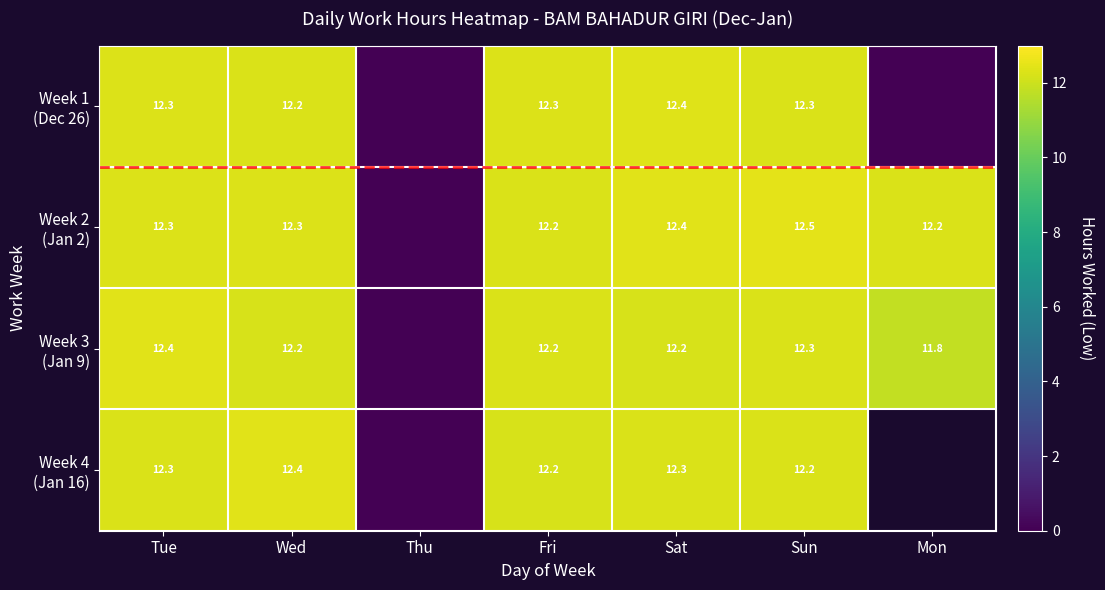

Which series changed the most between Tue and Sun?

Week 2 (Jan 2)